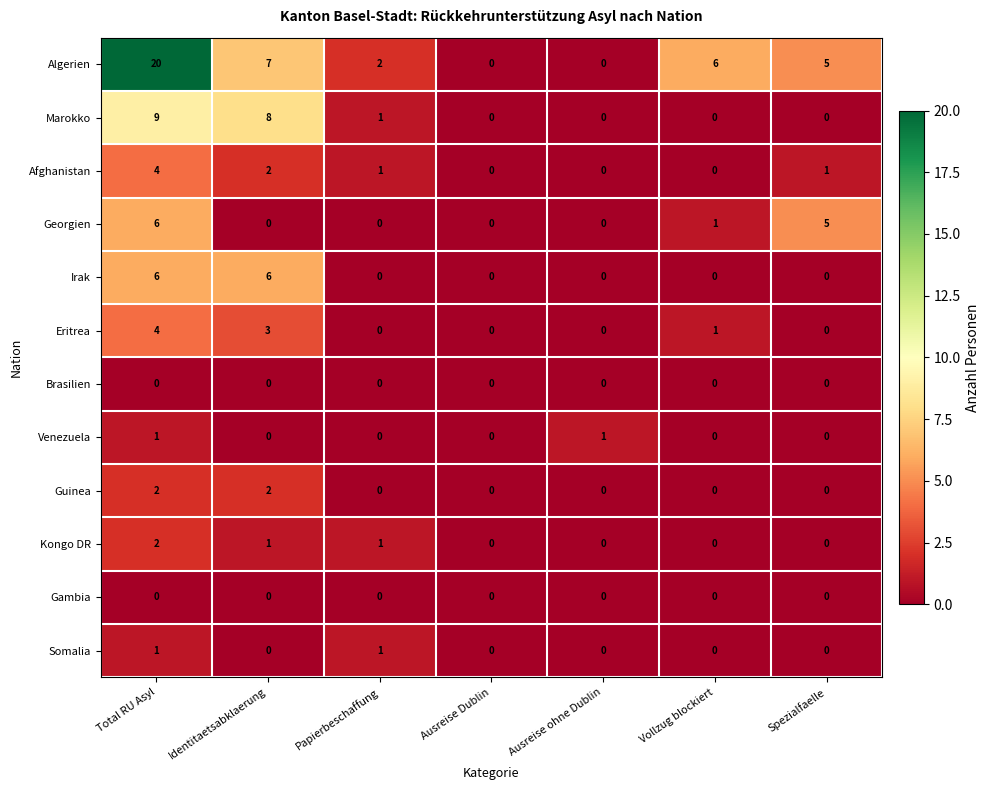

At which category is the sum across all series the highest?

Total RU Asyl